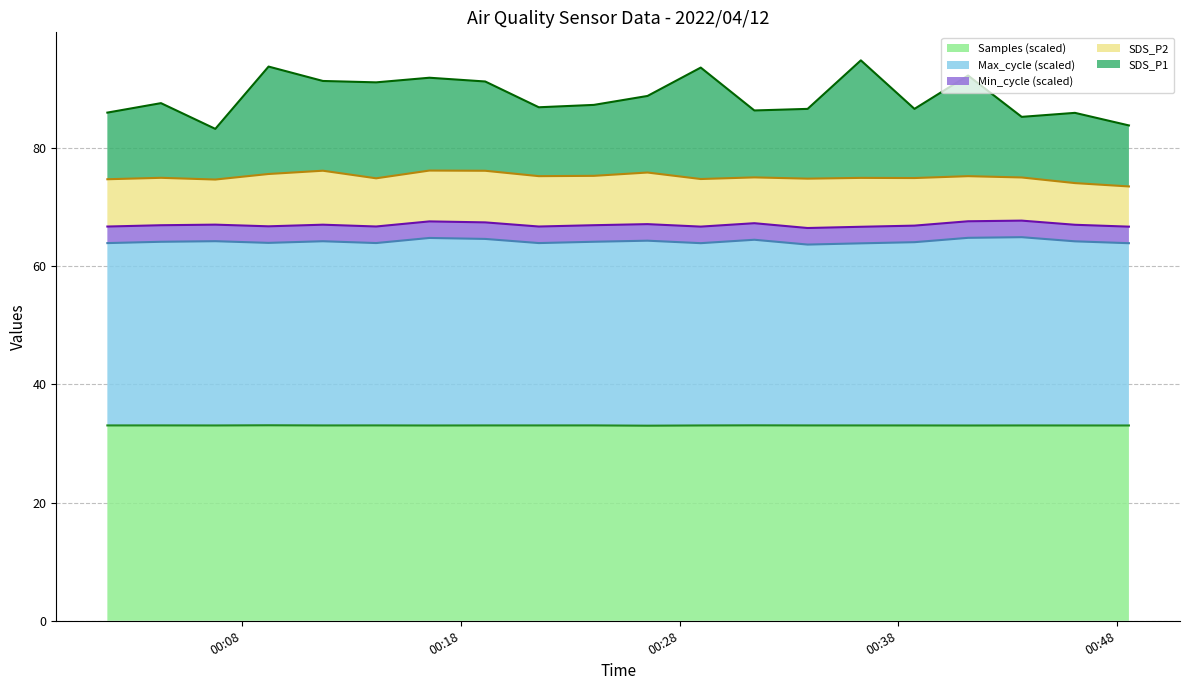

Is the value of SDS_P1 at 2022/04/12 00:21:34 greater than the value of Samples_scaled at 2022/04/12 00:28:58?

Yes